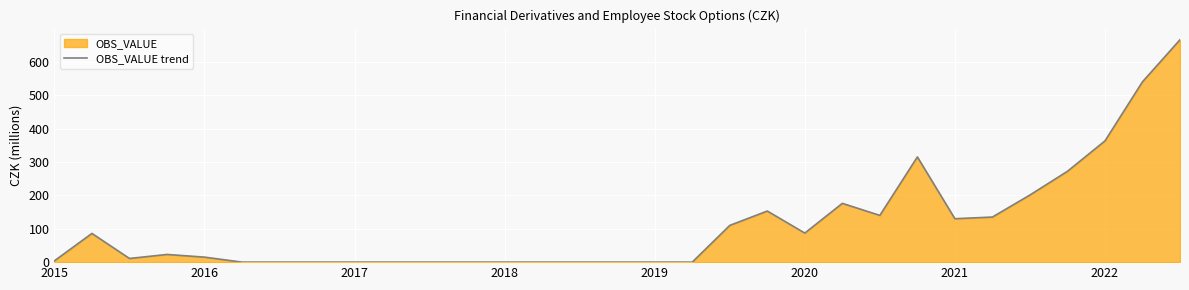

Read the value at 18, to the nearest 10.

110